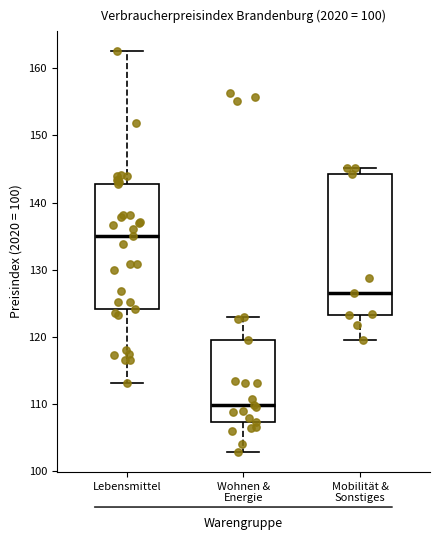

Which box is the tallest, from its lower edge to its upper edge?

Mobilität & Sonstiges